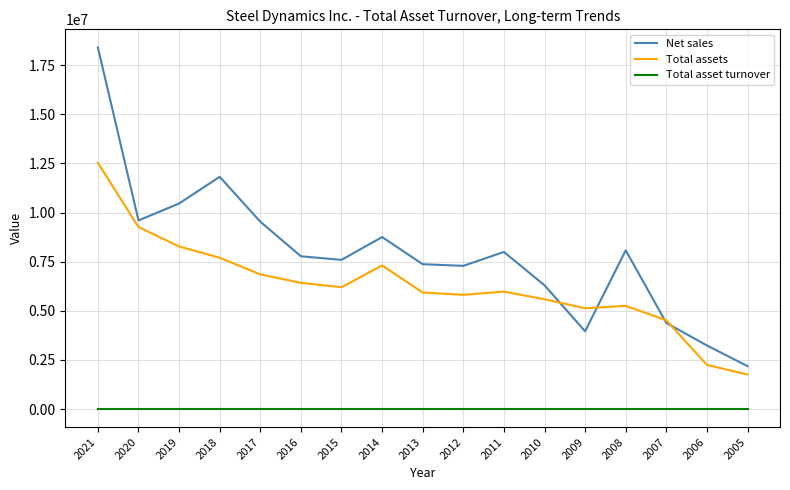

At how many categories does at least one series exceed 3725109?

15